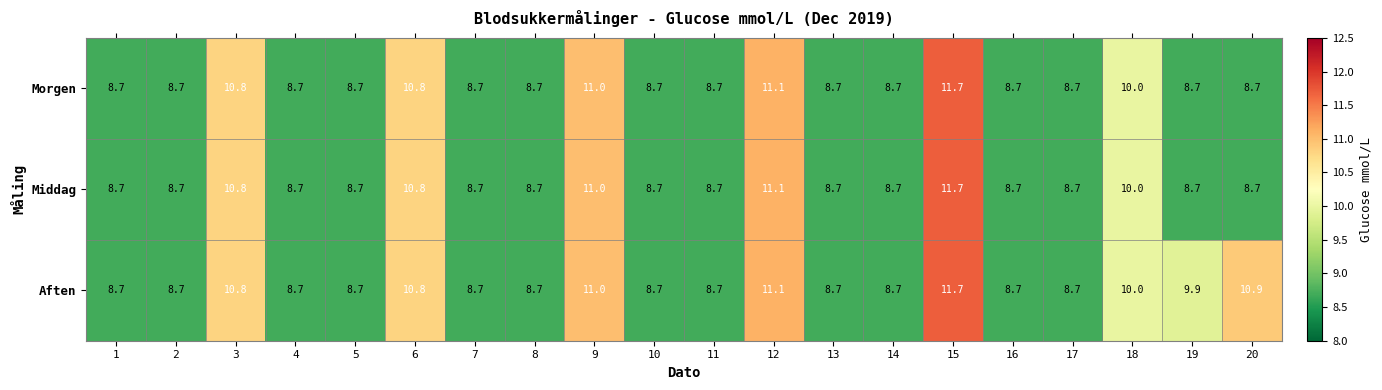

Which series has the largest total across all categories?

Aften